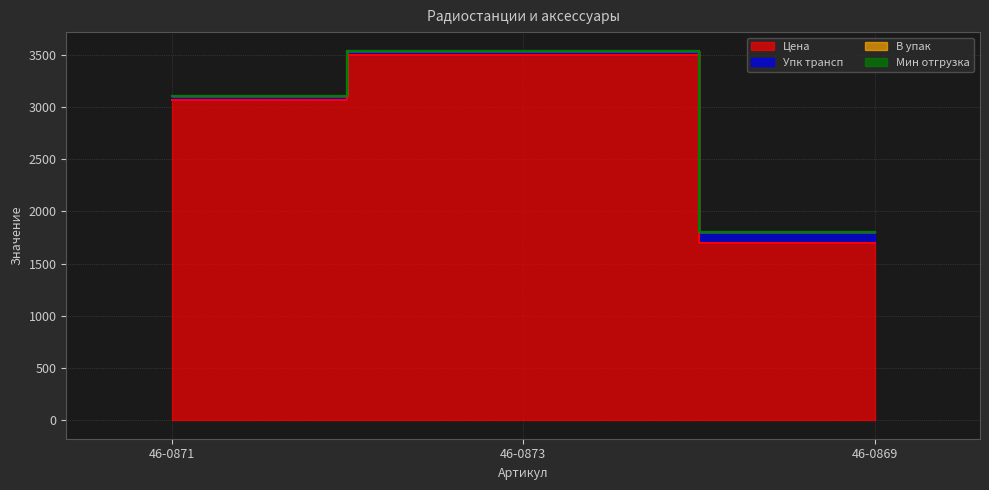

What is the approximate value of Упк трансп at 46-0871?

40.0